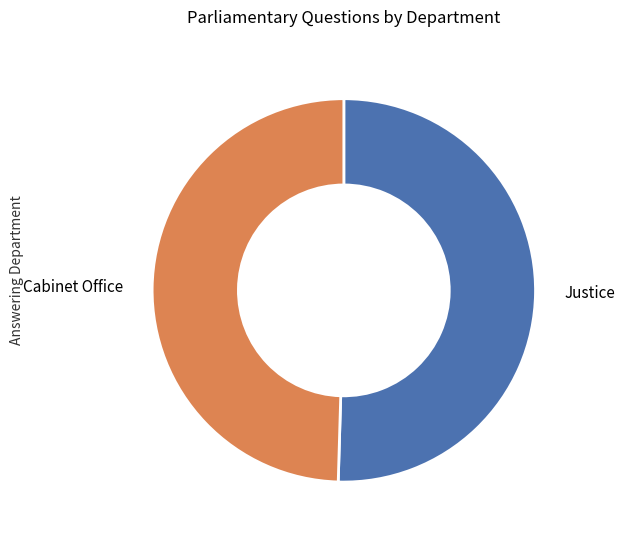

Is there a majority slice in this chart?

Yes